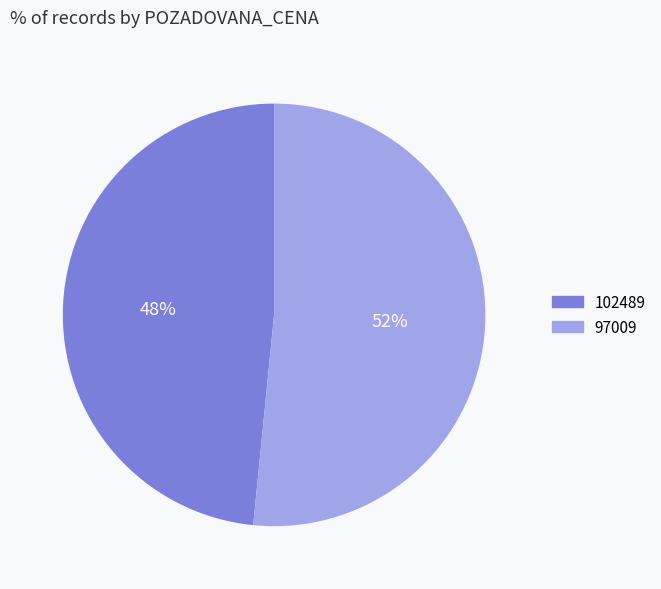

Between 102489 and 97009, which is larger?

97009